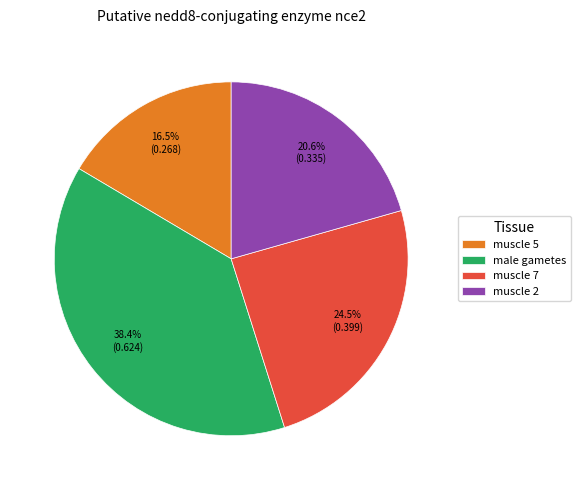

Is there a majority slice in this chart?

No